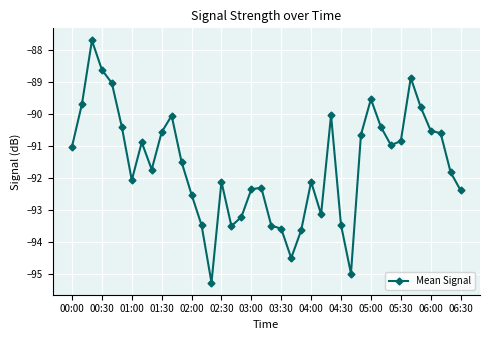

What is the value of the 6th point from the left?

-90.4